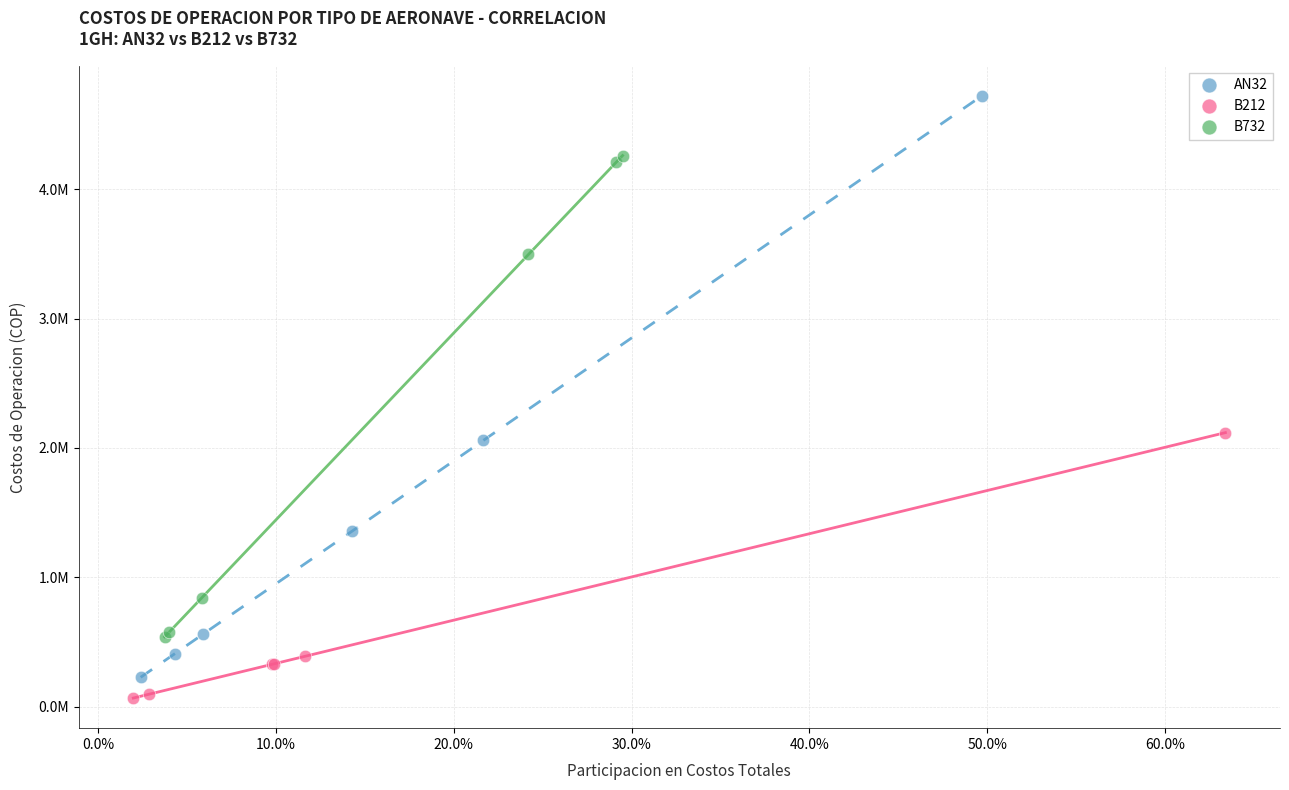

Which series contains the lowest Y value?

B212